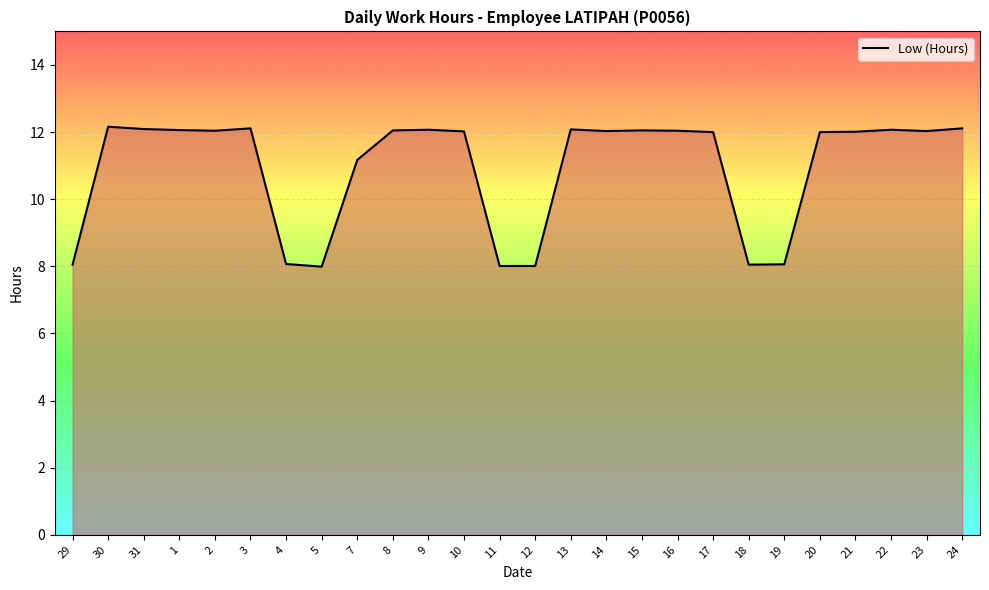

What is the difference between the values at 9 and 18?

4.0